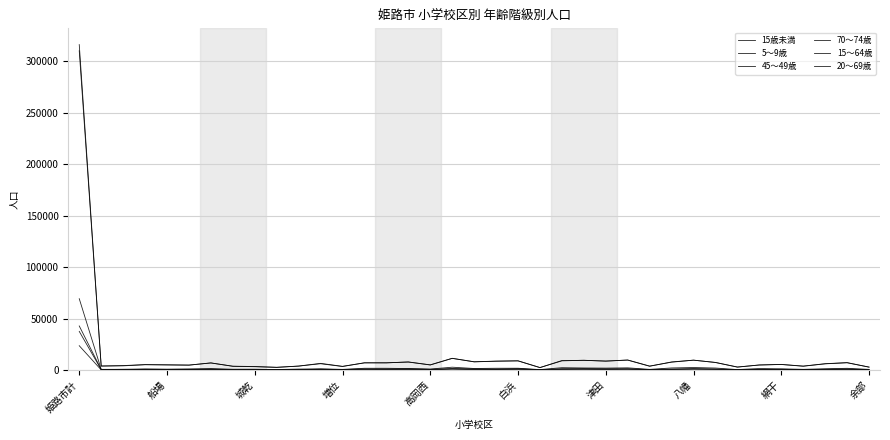

How many lines are shown in the chart?

6